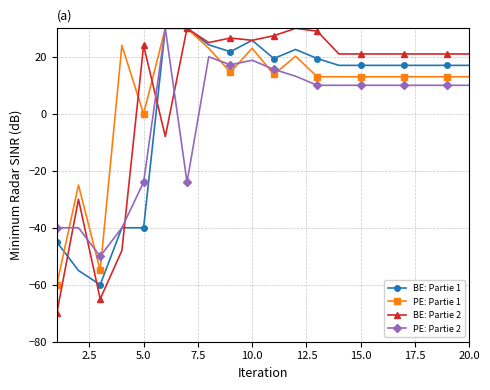

What are all the series names shown in the legend?

BE: Partie 1, PE: Partie 1, BE: Partie 2, PE: Partie 2